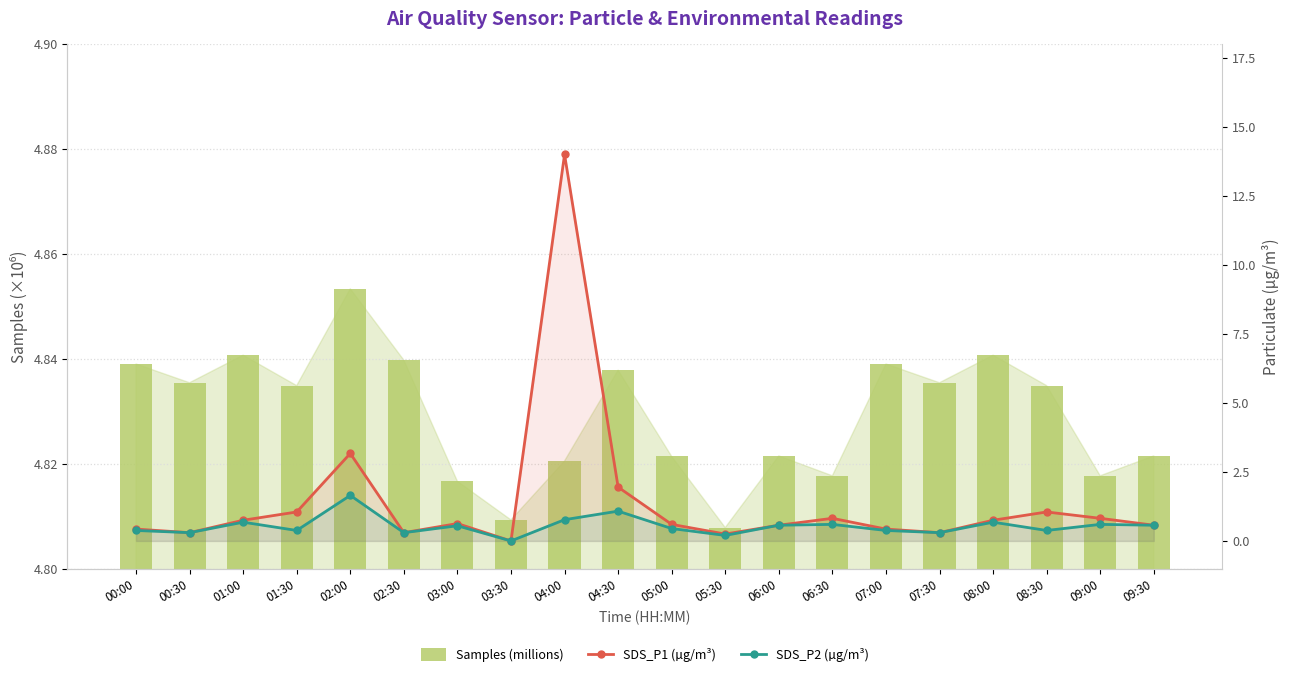

What is the label of the 16th bar from the right?

02:00